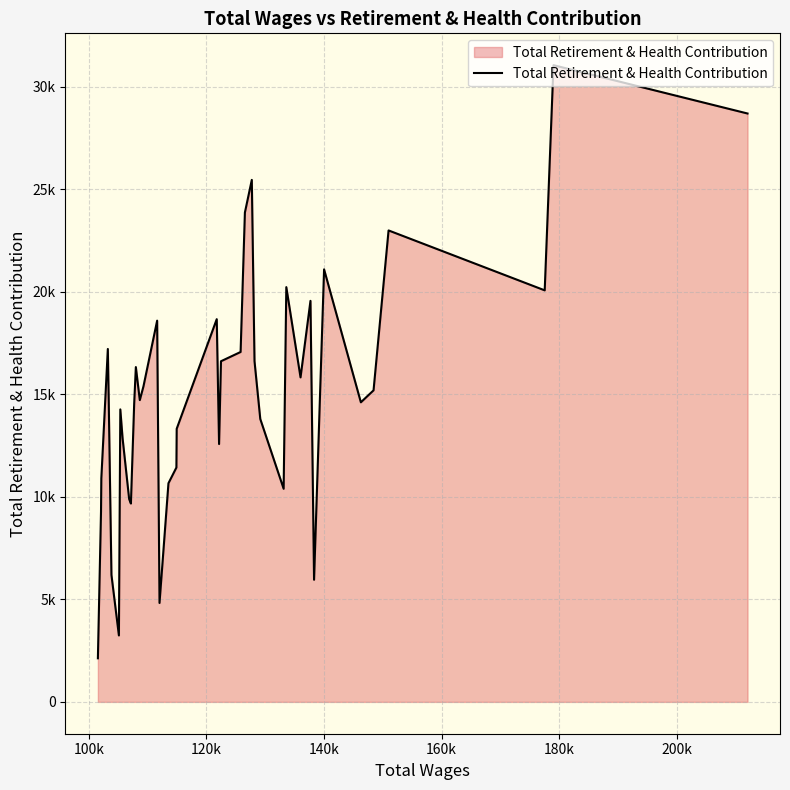

Reading left to right, list all the values displayed in this chart.

2126	9276	10898	17212	14688	6191	3240	14265	12846	9891	9673	14551	16329	14717	15389	18593	4824	10664	11429	13319	18666	12575	16614	17065	23867	25458	16619	13798	10395	20228	15826	19559	5956	21094	14611	15194	22993	20071	31053	28696